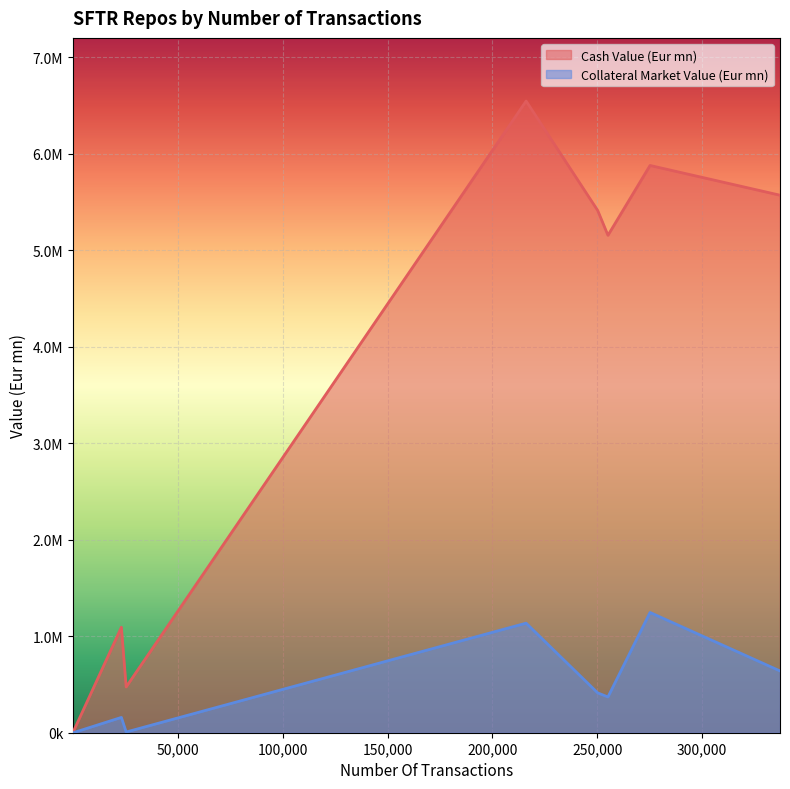

Which series changed the most between 25405 and 337104?

Cash Value (Eur mn)